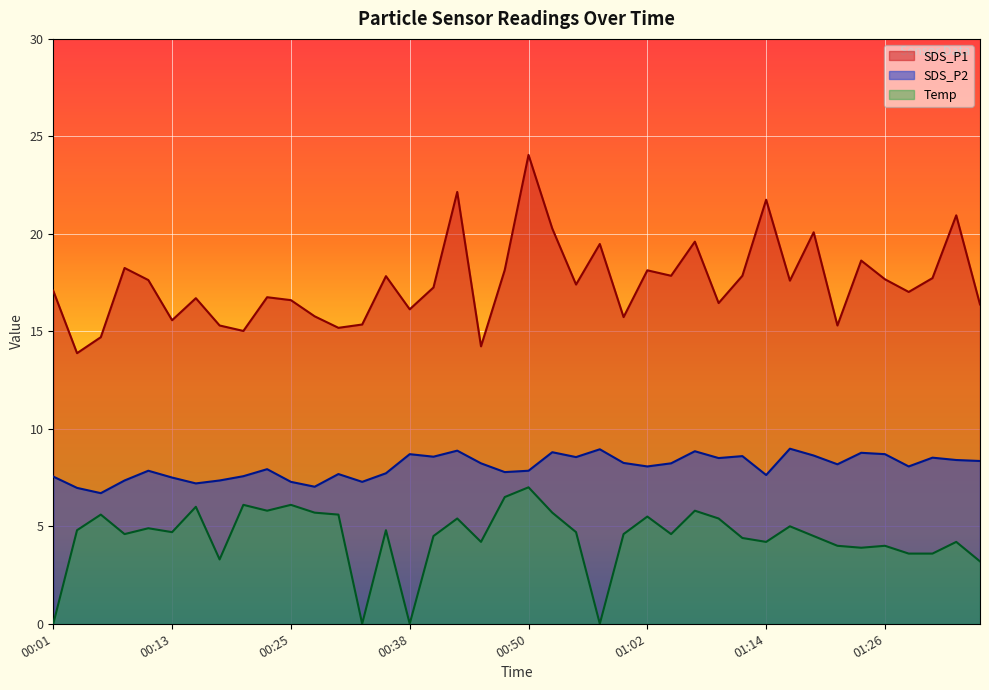

At which label does Temp first exceed 4?

00:03